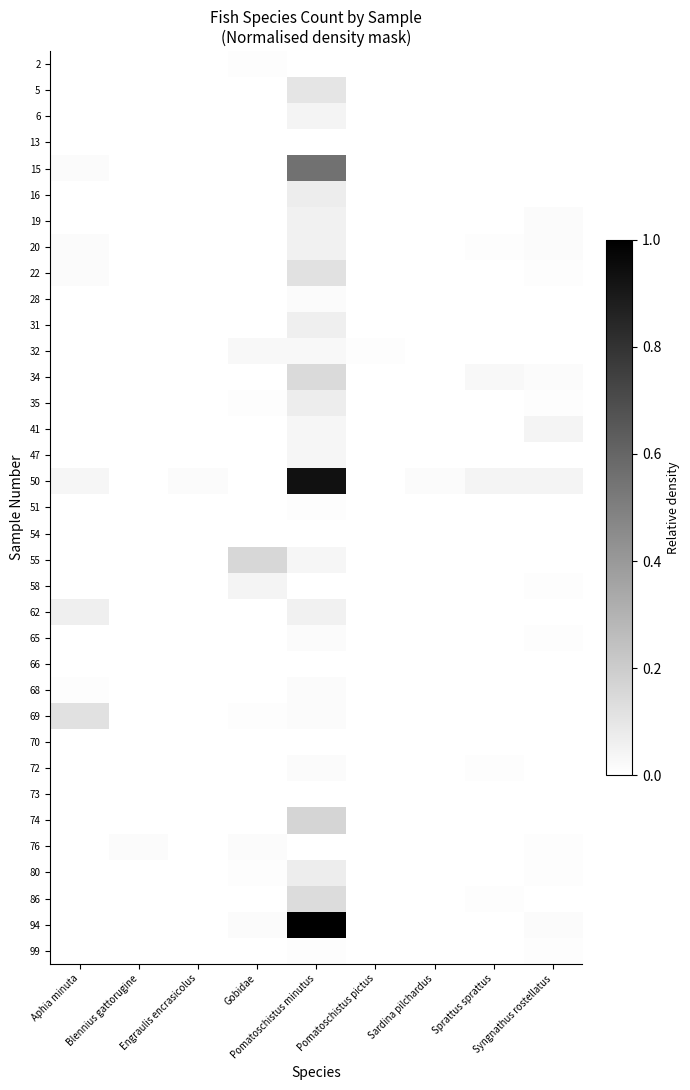

How many distinct data groups are displayed?

35